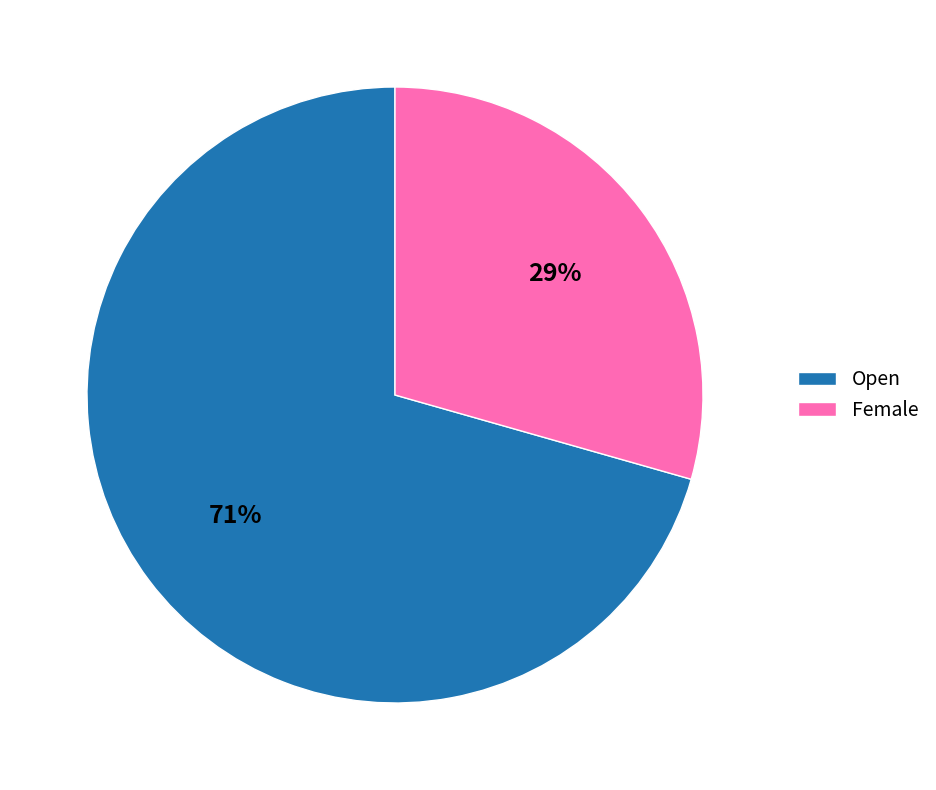

Do Open and Female together represent more than half of the pie?

Yes